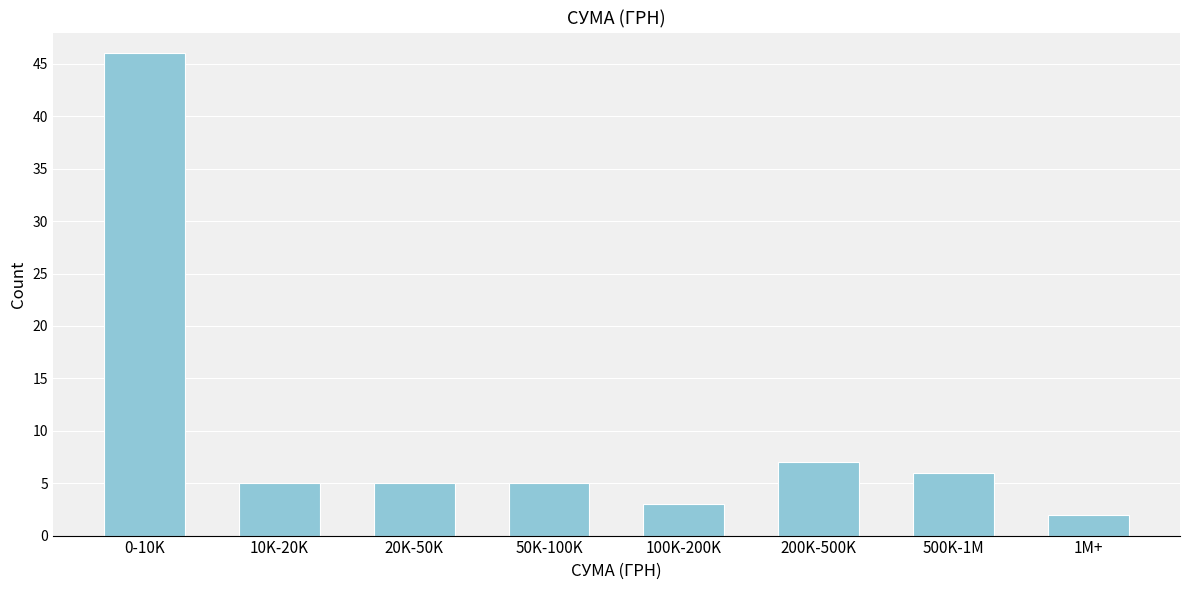

Reading left to right, list all the values displayed in this chart.

46	5	5	5	3	7	6	2